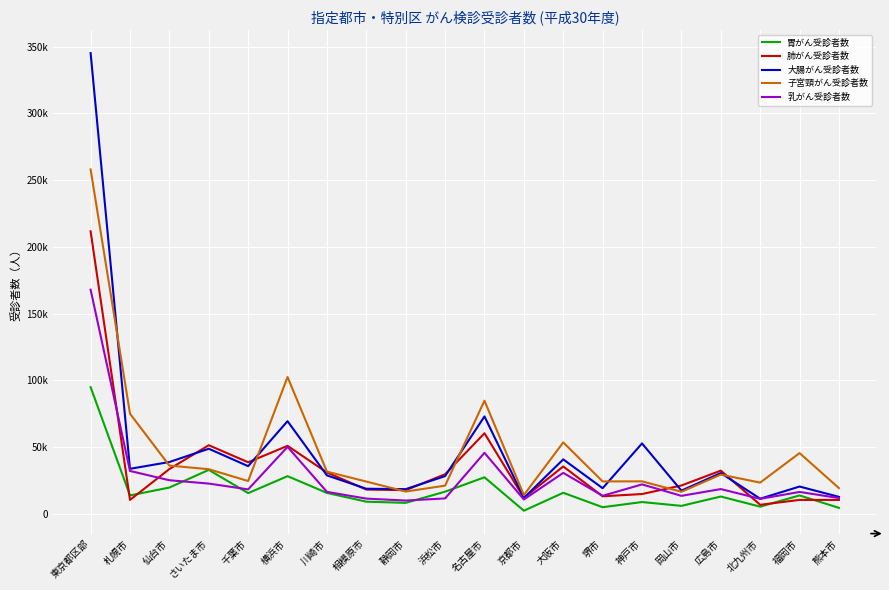

Does the chart have visible grid lines?

Yes